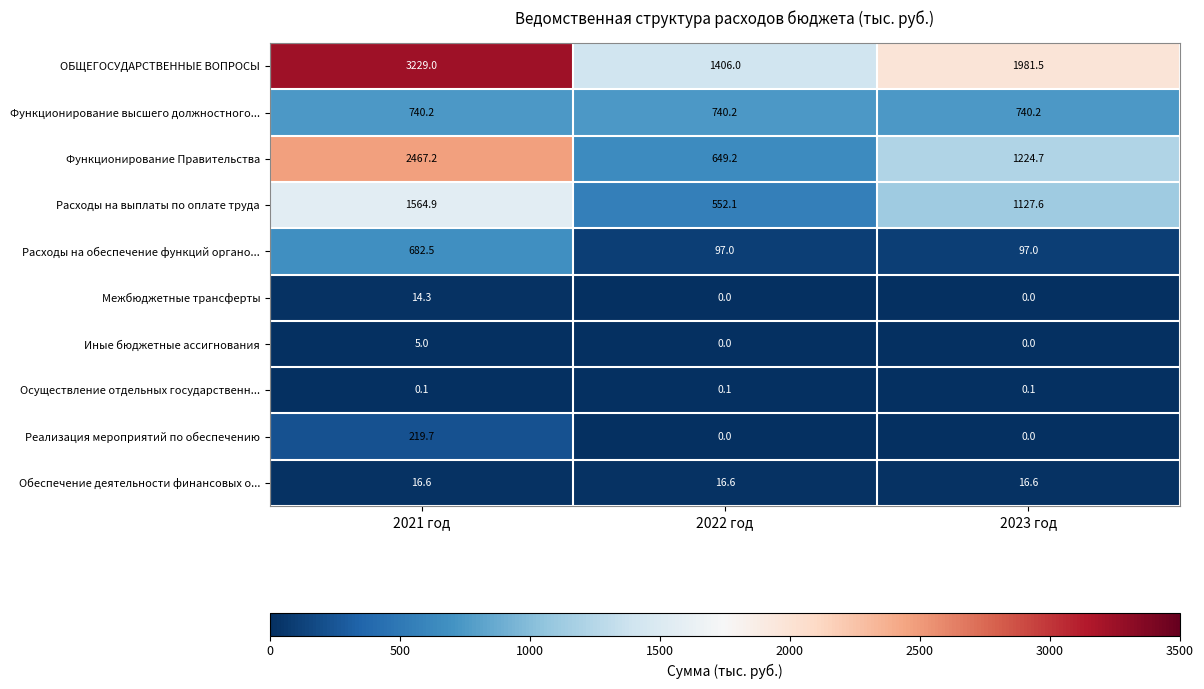

Reading left to right, extract all data points from this chart.

ОБЩЕГОСУДАРСТВЕННЫЕ ВОПРОСЫ: 2021 год=3229.0	2022 год=1406.0	2023 год=1981.5
Функционирование высшего должностного...: 2021 год=740.2	2022 год=740.2	2023 год=740.2
Функционирование Правительства: 2021 год=2467.2	2022 год=649.2	2023 год=1224.7
Расходы на выплаты по оплате труда: 2021 год=1564.9	2022 год=552.1	2023 год=1127.6
Расходы на обеспечение функций органо...: 2021 год=682.5	2022 год=97.0	2023 год=97.0
Межбюджетные трансферты: 2021 год=14.3	2022 год=0.0	2023 год=0.0
Иные бюджетные ассигнования: 2021 год=5.0	2022 год=0.0	2023 год=0.0
Осуществление отдельных государственн...: 2021 год=0.1	2022 год=0.1	2023 год=0.1
Реализация мероприятий по обеспечению: 2021 год=219.7	2022 год=0.0	2023 год=0.0
Обеспечение деятельности финансовых о...: 2021 год=16.6	2022 год=16.6	2023 год=16.6